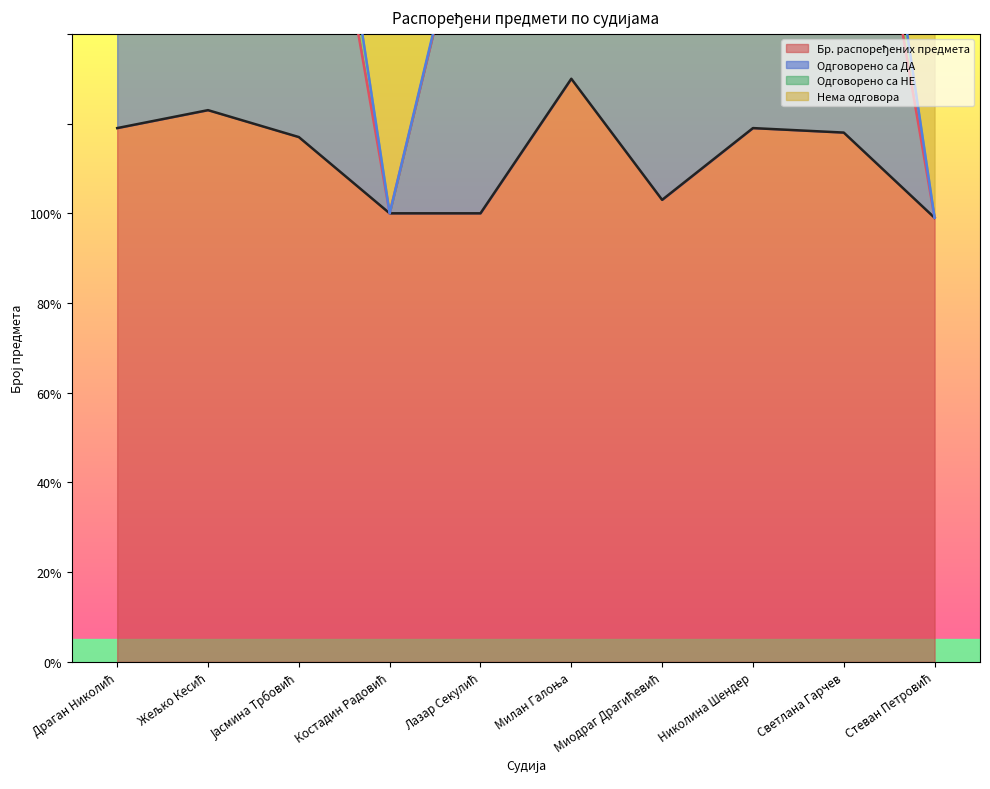

How many values in the Одговорено са ДА series are below 216?

4